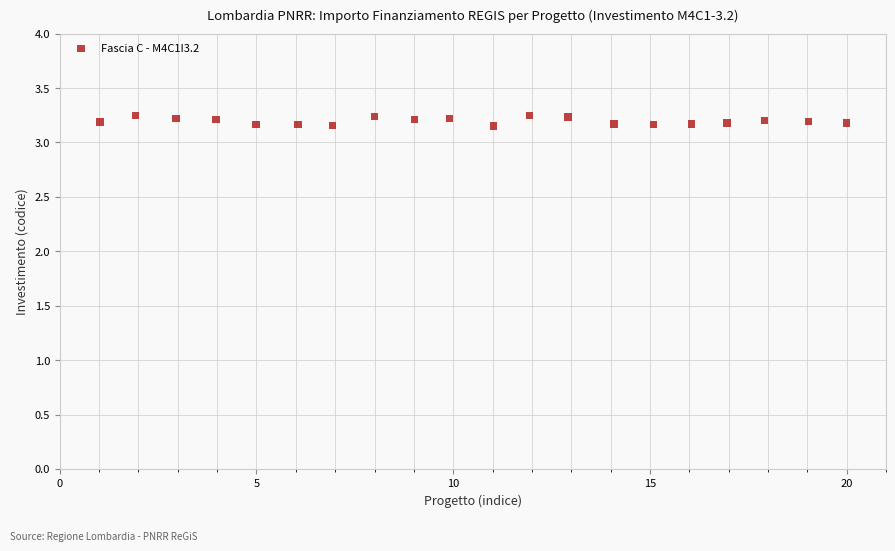

What is the range of X values (max minus min)?

19.0